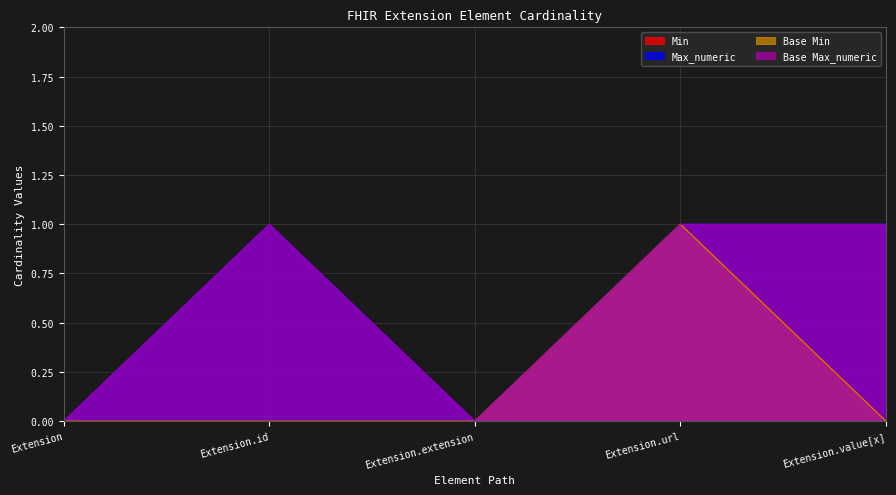

Reading right to left, extract all data points from this chart.

Min: Extension.value[x]=0	Extension.url=1	Extension.extension=0	Extension.id=0	Extension=0
Max_numeric: Extension.value[x]=1	Extension.url=1	Extension.extension=0	Extension.id=1	Extension=0
Base Min: Extension.value[x]=0	Extension.url=1	Extension.extension=0	Extension.id=0	Extension=0
Base Max_numeric: Extension.value[x]=1	Extension.url=1	Extension.extension=0	Extension.id=1	Extension=0